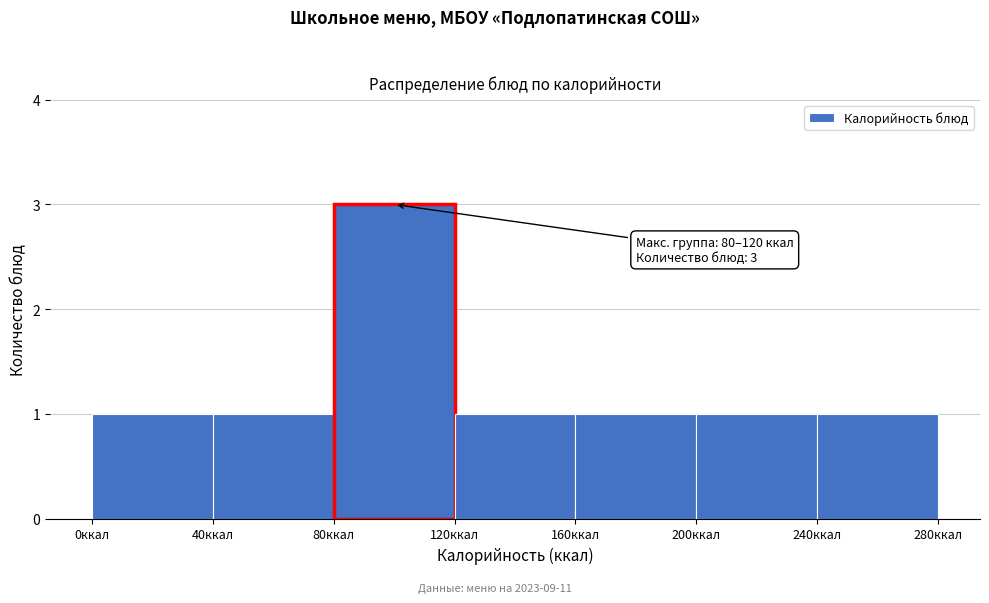

Over which range of the x-axis is the bar tallest?

80 to 120